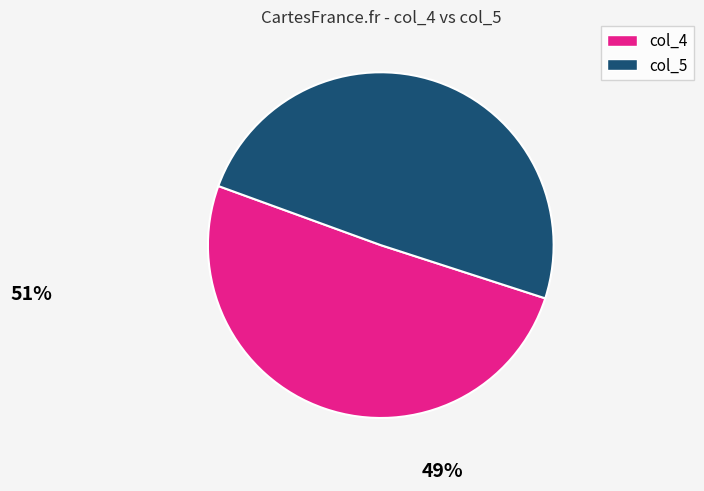

Rank the categories by value from lowest to highest.

col_5, col_4